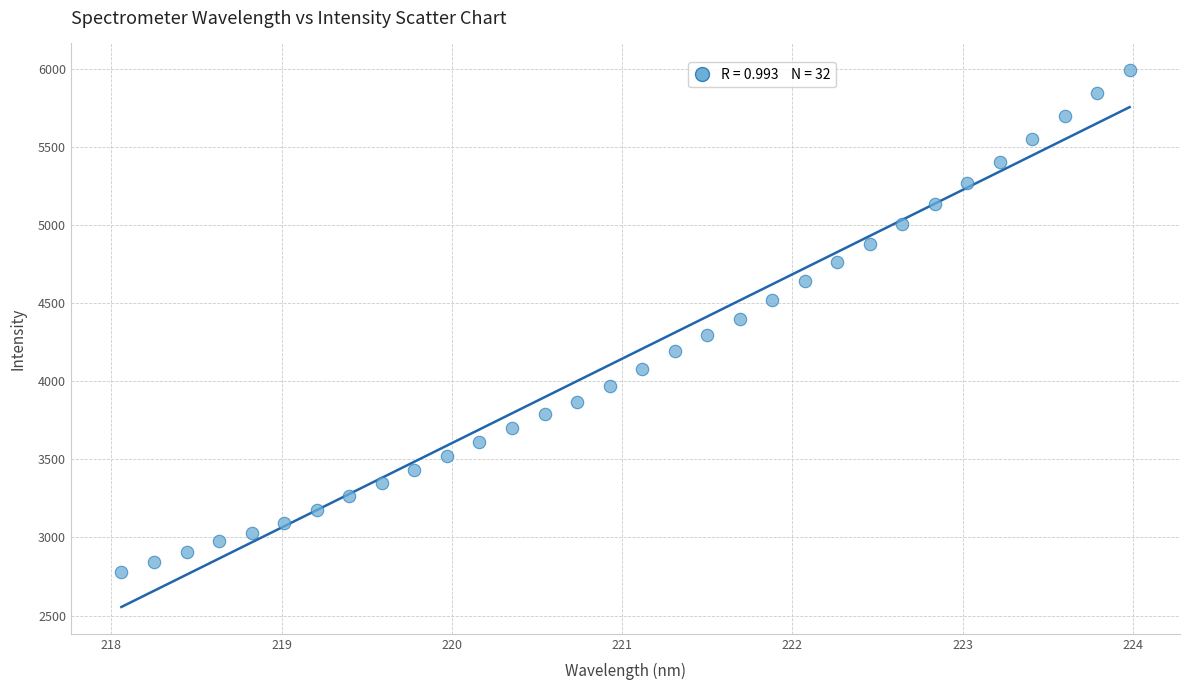

What is the range of X values (max minus min)?

5.9